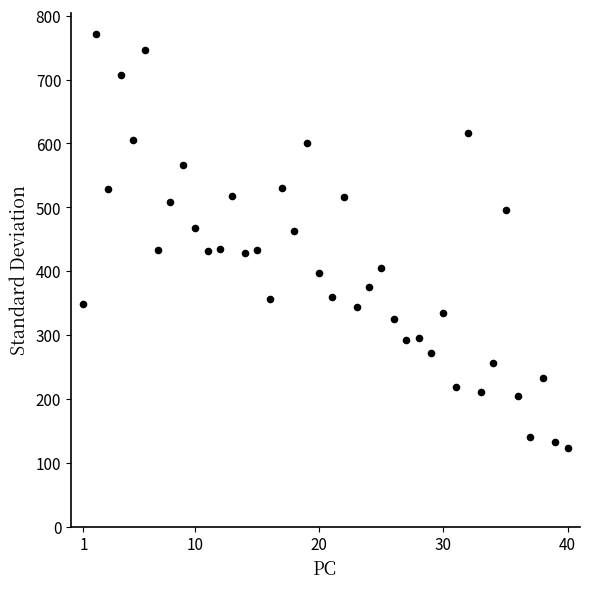

What is the range of Y values (max minus min)?

649